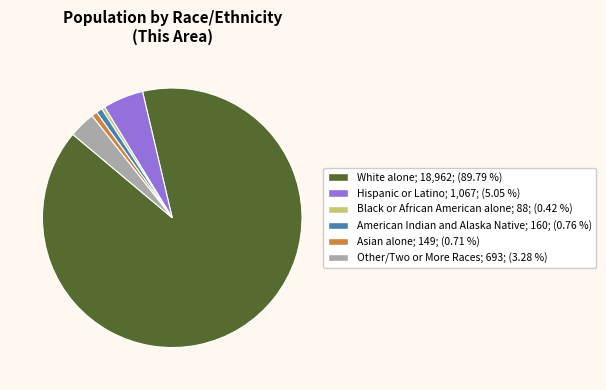

Which slice represents more than half of the pie?

White alone